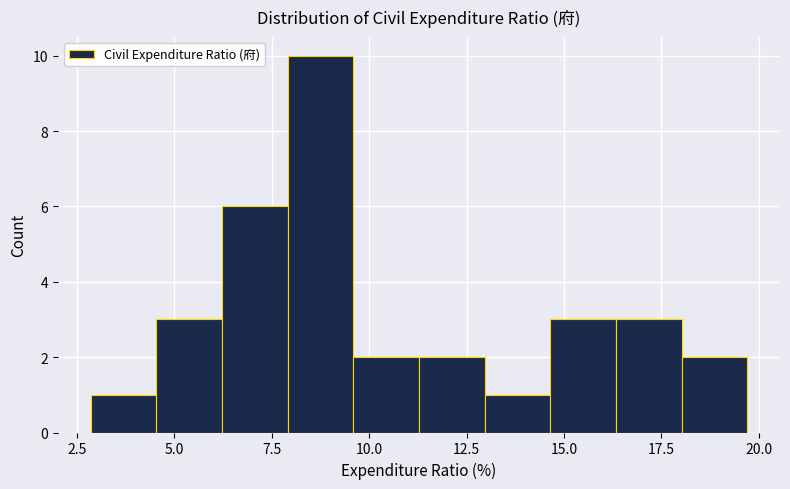

Around what value on the x-axis is the tallest bar? Give the approximate position of its centre, as read against the axis.

9.0